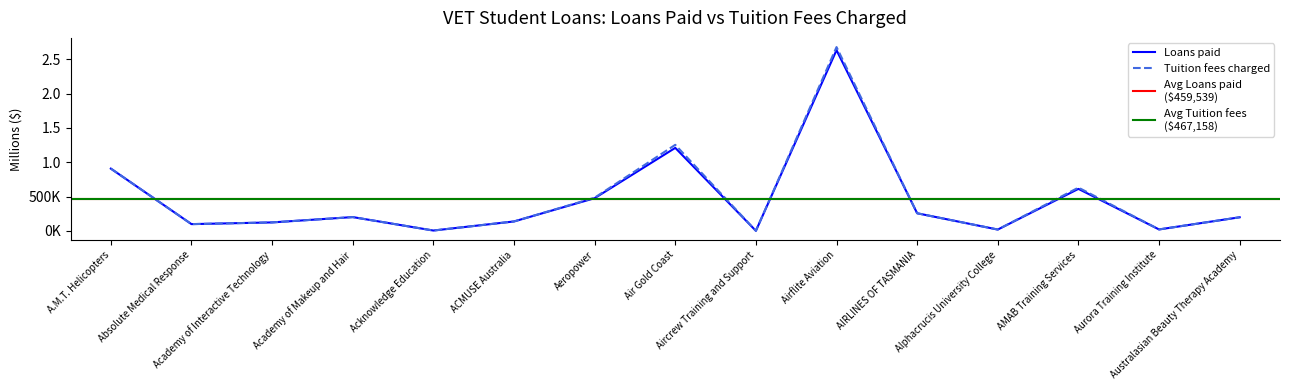

True or false: Tuition fees charged and Loans paid intersect in this chart.

False